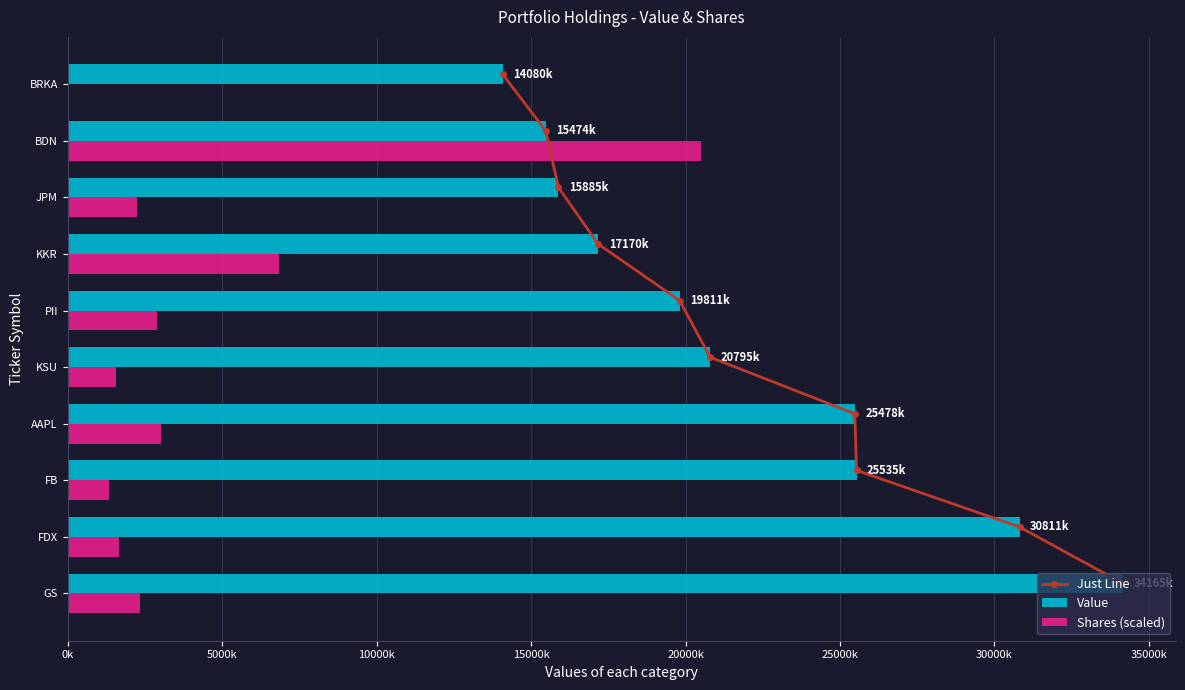

Reading right to left, list all the values displayed in this chart.

Just Line: 9.2	8.2	7.2	6.2	5.2	4.2	3.2	2.2	1.2	0.2
Value: 14080000.0	15474000.0	15885000.0	17170000.0	19811000.0	20795000.0	25478000.0	25535000.0	30811000.0	34165000.0
Shares (scaled): 602.7	20499000.0	2260163.7	6848981.0	2876572.0	1575265.6	3013551.6	1335551.3	1678000.3	2328653.5